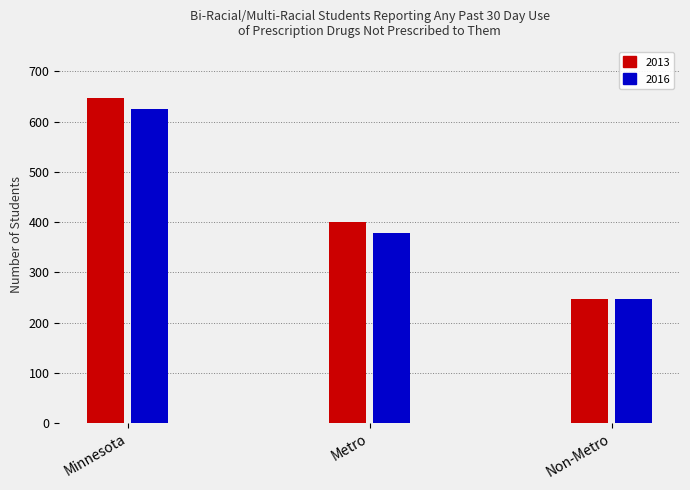

What is the average value of the 2013 series?

431